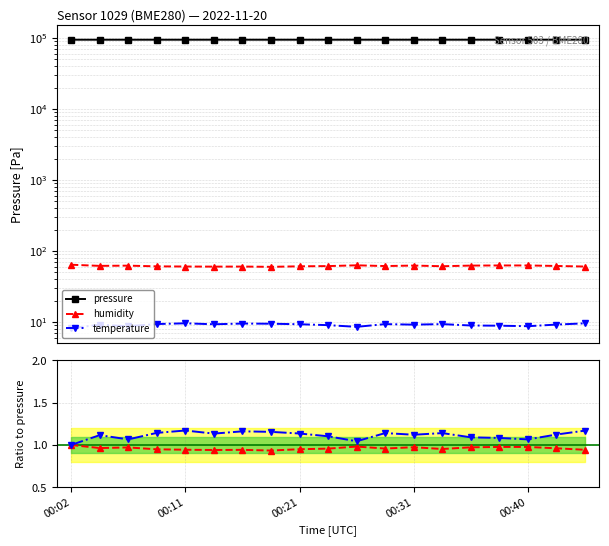

True or false: pressure has more than 2 interior local peaks.

True